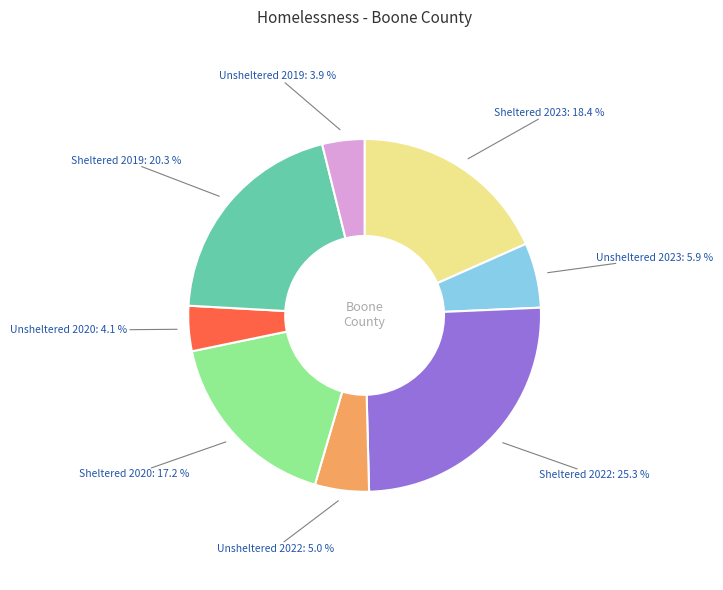

What is the largest slice in the pie chart?

Sheltered 2022